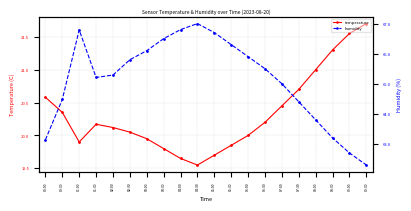

Reading left to right, what are all the values shown in this chart?

temperature: 00:00=20.6	00:30=20.4	01:00=19.9	01:30=20.2	02:00=20.1	02:30=20.1	03:00=19.9	03:30=19.8	04:00=19.6	04:30=19.6	05:00=19.7	05:30=19.9	06:00=20.0	06:30=20.2	07:00=20.4	07:30=20.7	08:00=21.0	08:30=21.3	09:00=21.6	09:30=21.7
humidity: 00:00=63.1	00:30=64.5	01:00=66.8	01:30=65.2	02:00=65.3	02:30=65.8	03:00=66.1	03:30=66.5	04:00=66.8	04:30=67.0	05:00=66.7	05:30=66.3	06:00=65.9	06:30=65.5	07:00=65.0	07:30=64.4	08:00=63.8	08:30=63.2	09:00=62.7	09:30=62.3